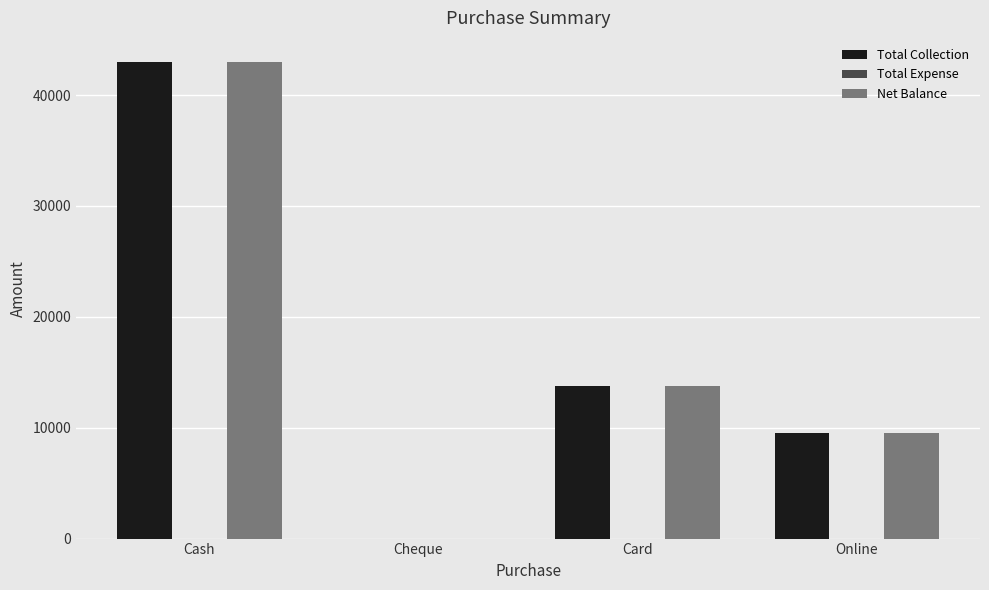

What is the greatest value displayed?

43000